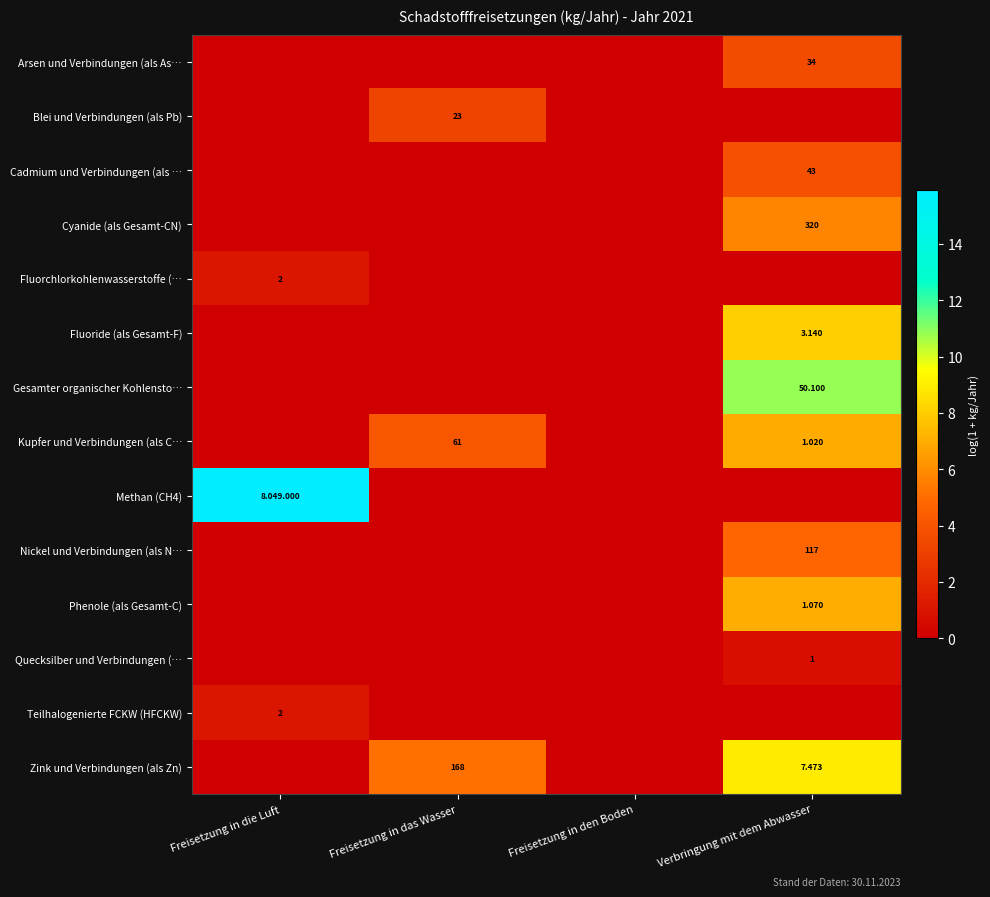

At Freisetzung in die Luft, list the series in order from largest to smallest.

Methan (CH4), Fluorchlorkohlenwasserstoffe (…, Teilhalogenierte FCKW (HFCKW), Arsen und Verbindungen (als As…, Blei und Verbindungen (als Pb), Cadmium und Verbindungen (als …, Cyanide (als Gesamt-CN), Fluoride (als Gesamt-F), Gesamter organischer Kohlensto…, Kupfer und Verbindungen (als C…, Nickel und Verbindungen (als N…, Phenole (als Gesamt-C), Quecksilber und Verbindungen (…, Zink und Verbindungen (als Zn)